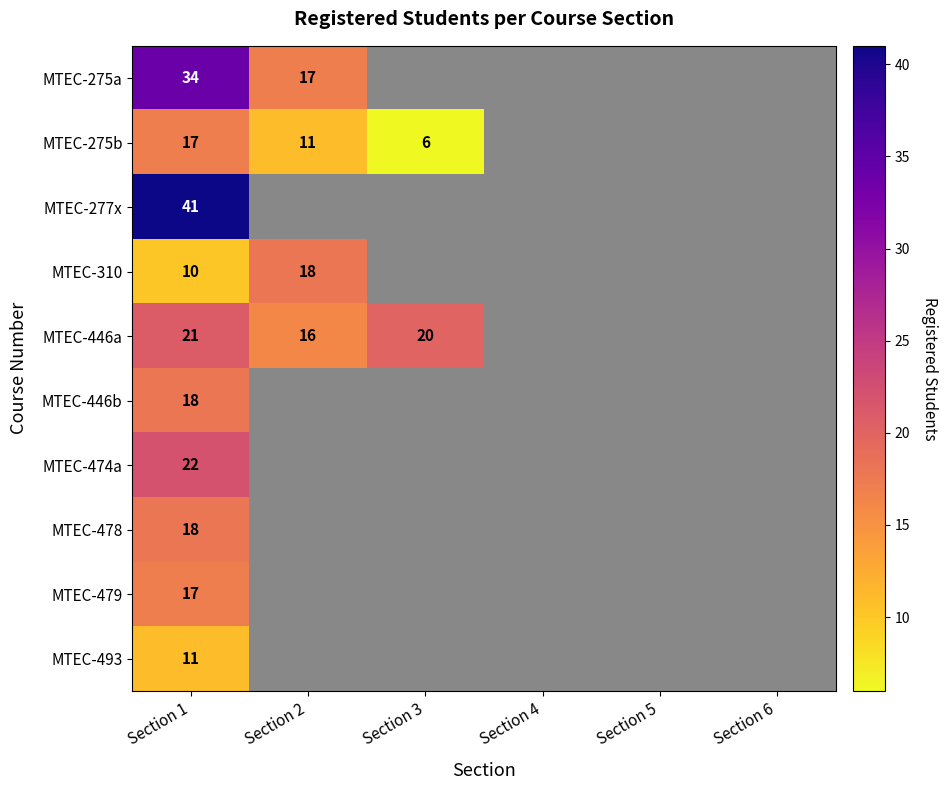

What is the total value across all series at Section 1?

209